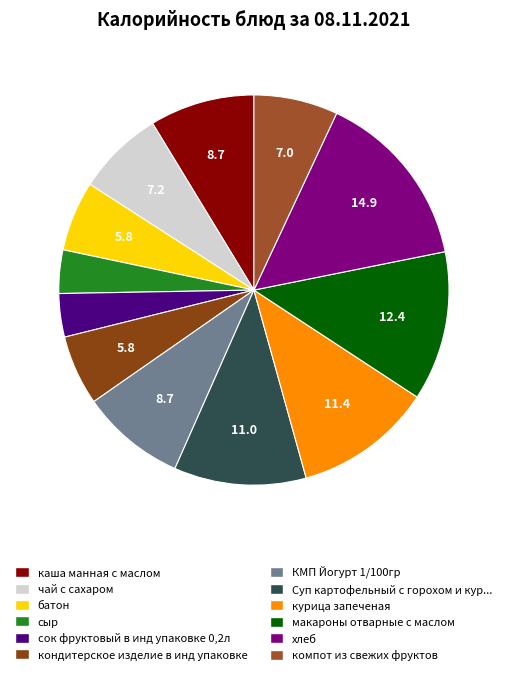

Which slice is the smallest?

сыр